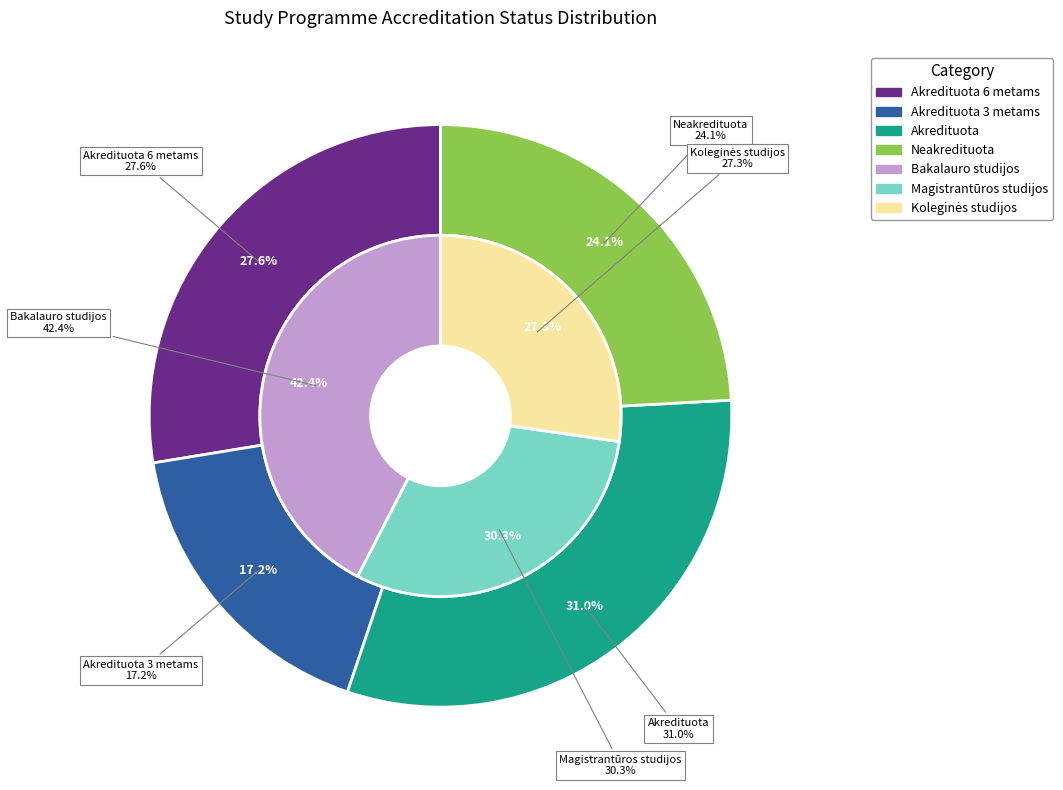

Which has a higher value, Bakalauro studijos (Vandens) or Koleginės studijos (Multimedija)?

Bakalauro studijos (Vandens)